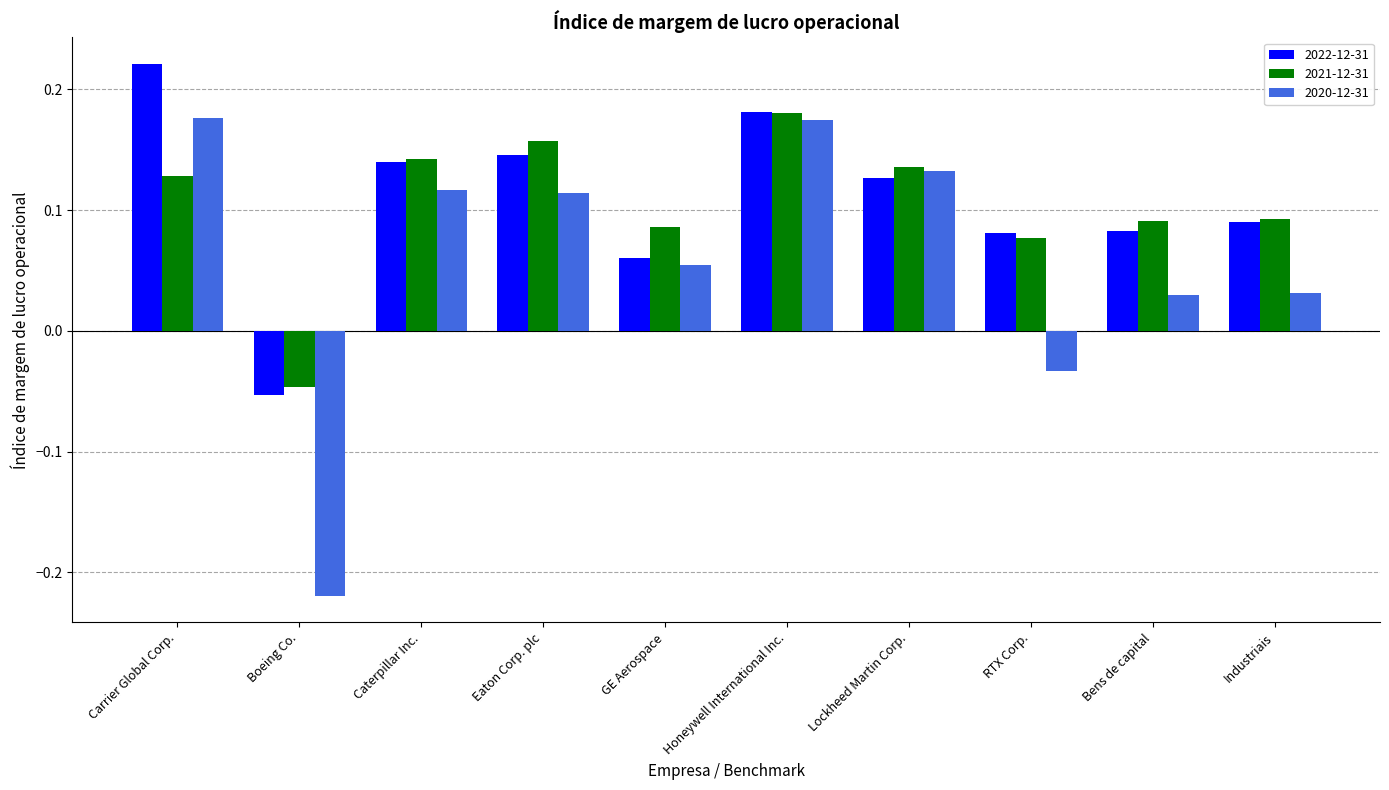

What is the sum of all 2020-12-31 values?

0.6